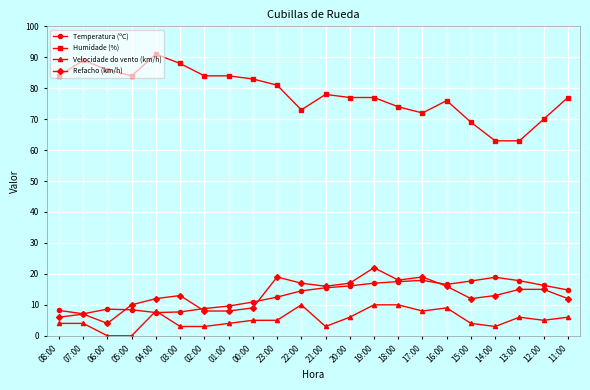

The value of Refacho (km/h) at 00:00 is 15.5. True or false?

False